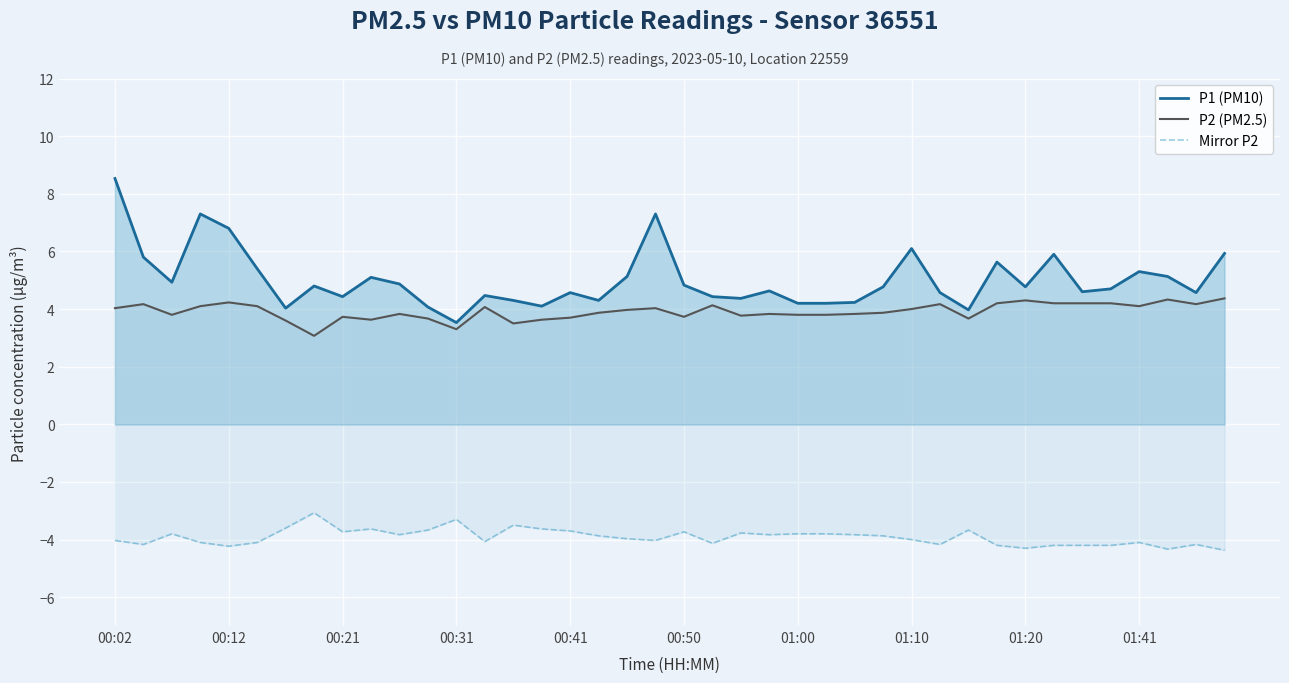

Which series has the largest range (max minus min)?

P1 (PM10)